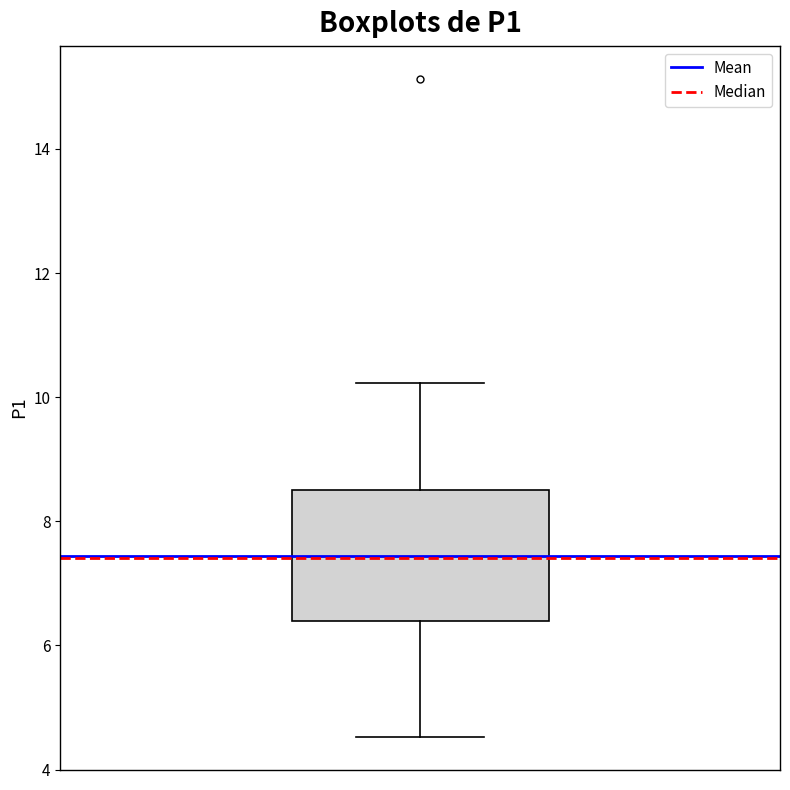

Transcribe this box plot: give where the median line is, the range the box spans, and where the two whiskers end, as read against the y-axis. The values are not printed on the chart, so give them approximately, as read against the axis.

median 7.4, box 6.4 to 8.6, whiskers 4.6 to 10.2